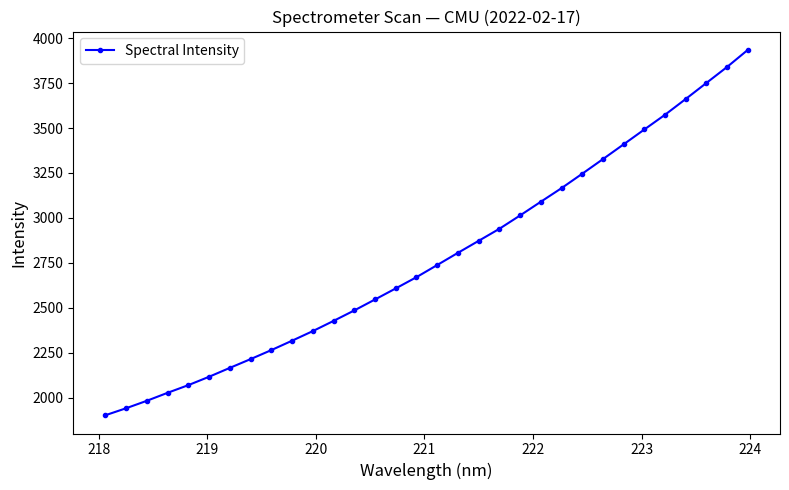

What is the difference between the maximum and minimum values?

2030.6